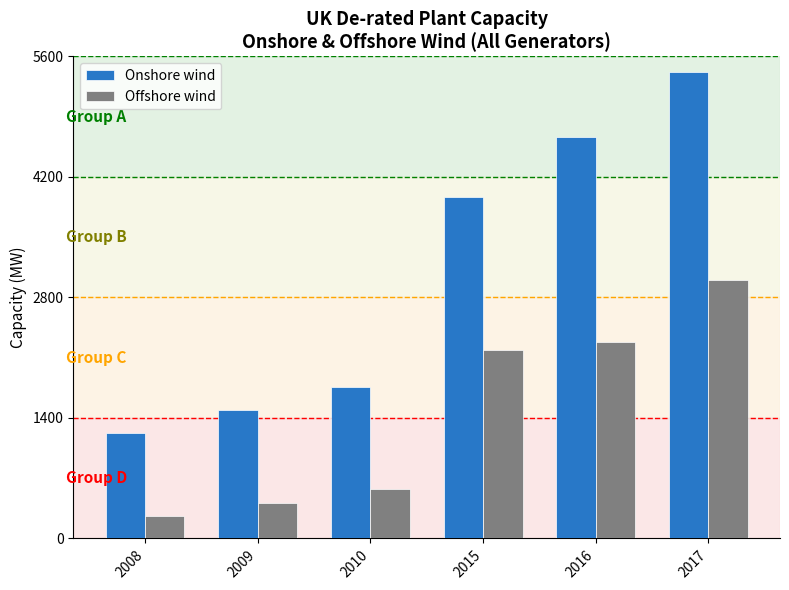

What is the value of the Onshore wind bar at the 5th from the left?

4658.0